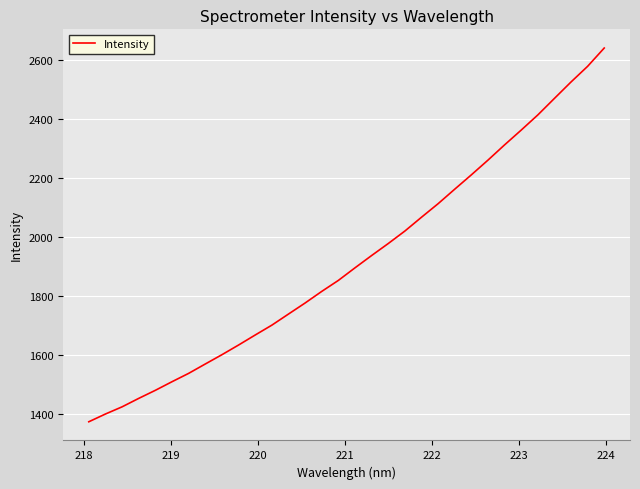

What is the difference between the maximum and minimum values?

1267.1